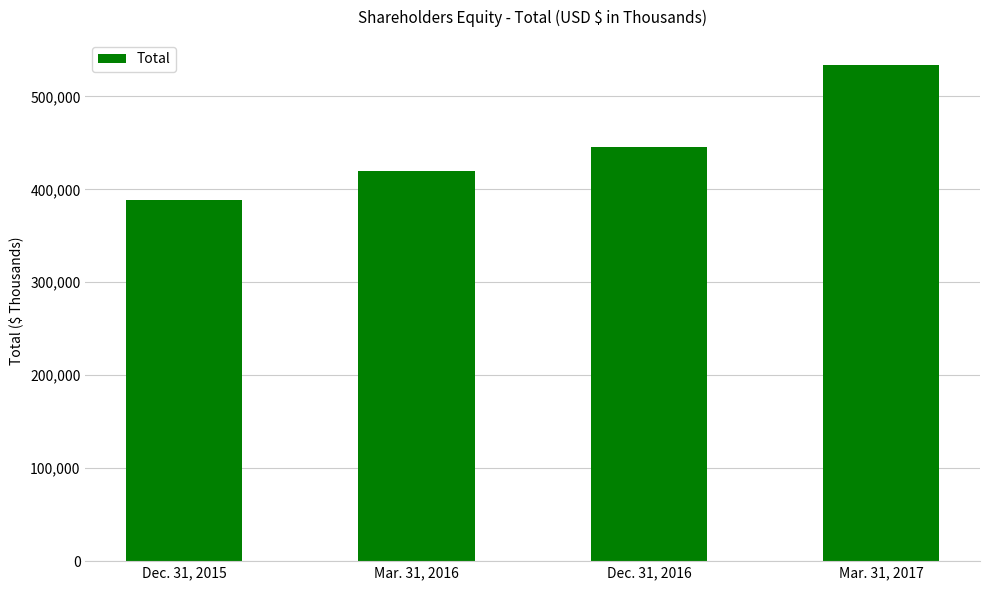

Reading left to right, what are all the values shown in this chart?

389014	420084	445053	534075